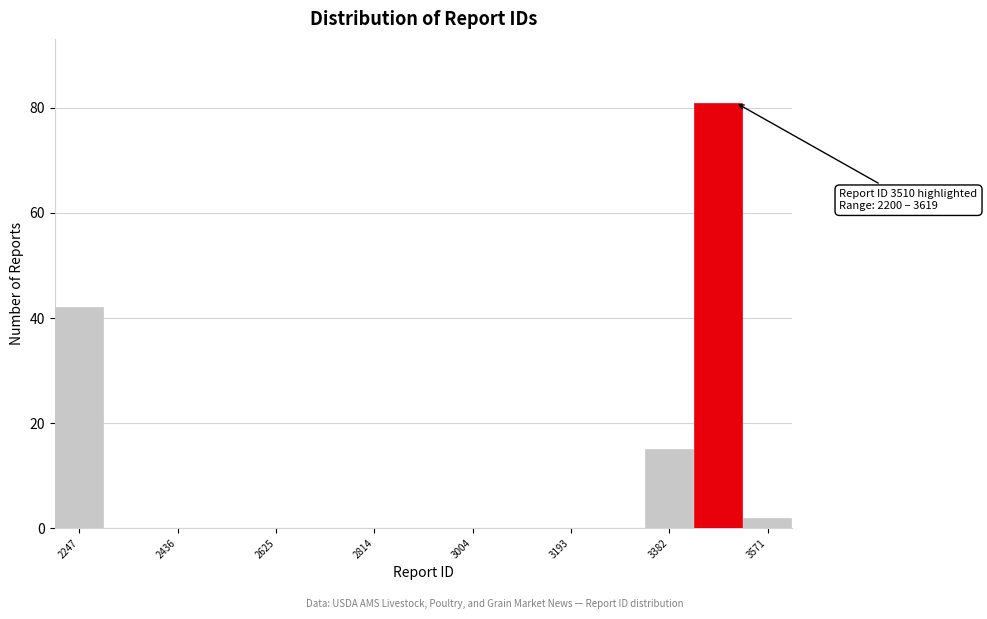

Which range on the x-axis has the tallest bar?

3420 to 3520